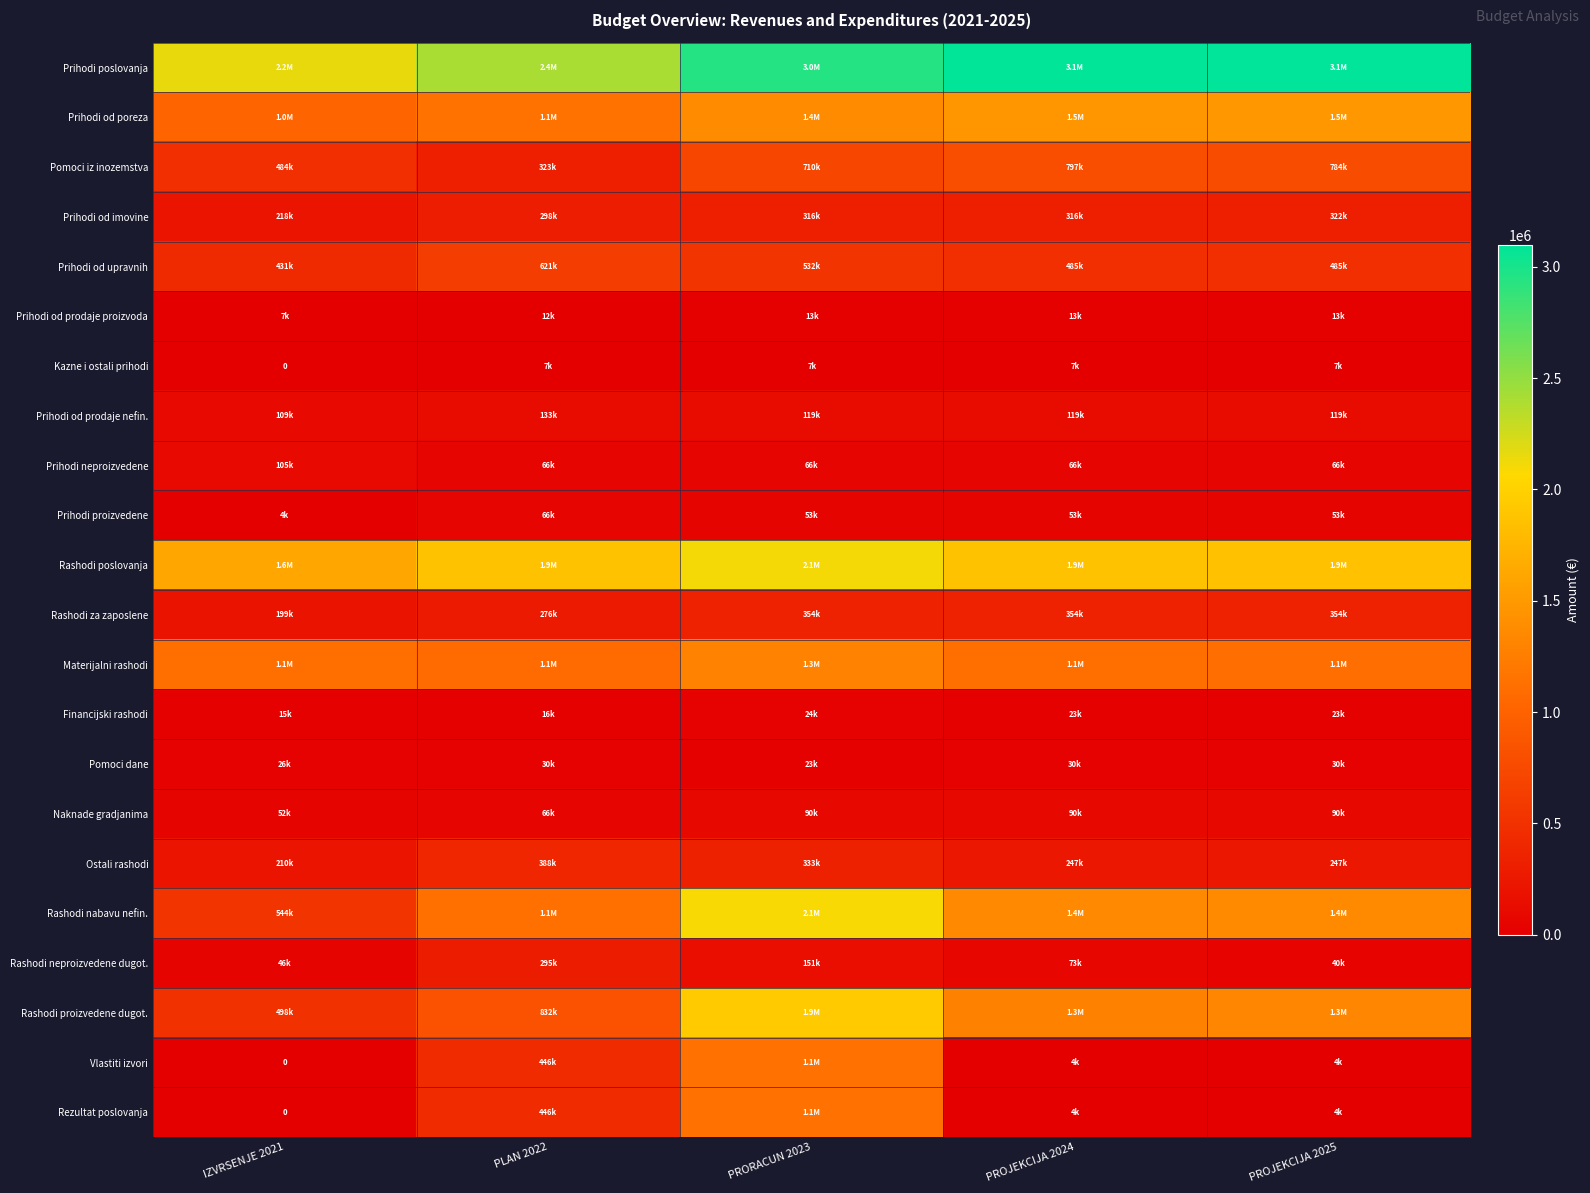

Where does the Prihodi od poreza series first go above 1373687?

PROJEKCIJA 2024